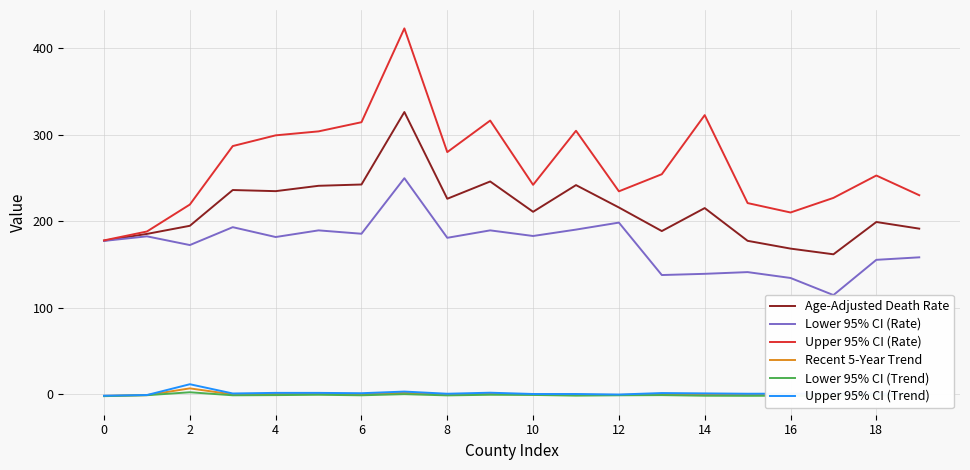

What is the average value of the Lower 95% CI (Rate) series?

172.7